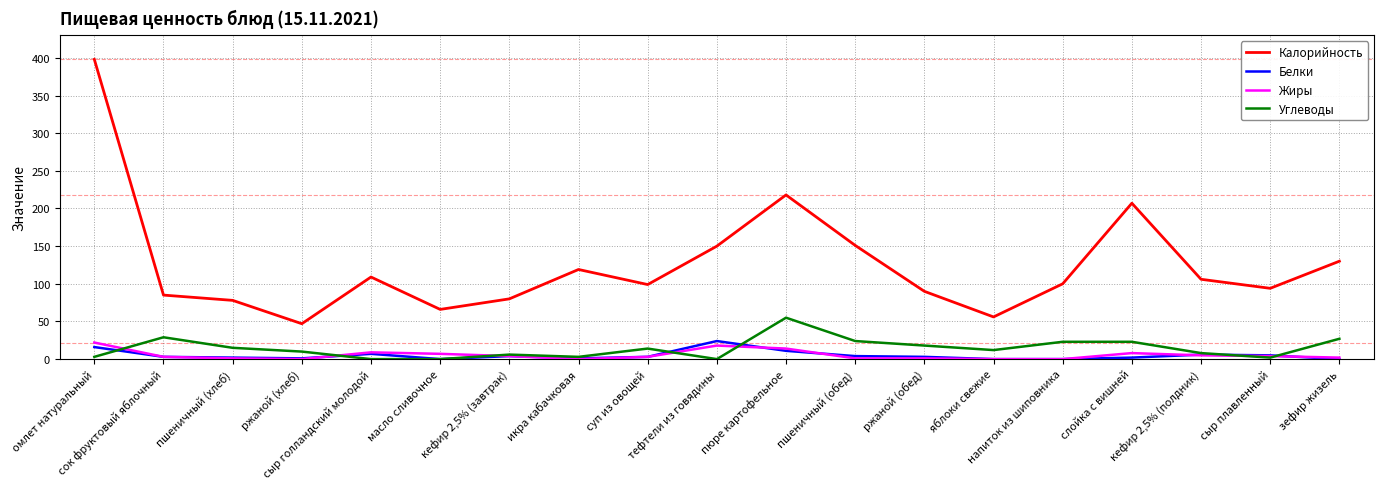

What is the highest value of the Белки series?

24